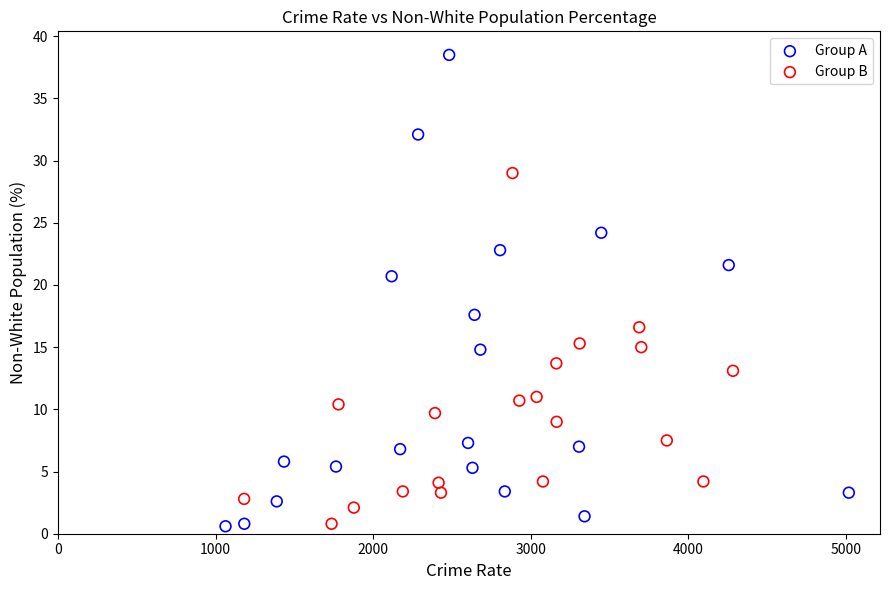

Which series has the widest spread of Y values?

Group A